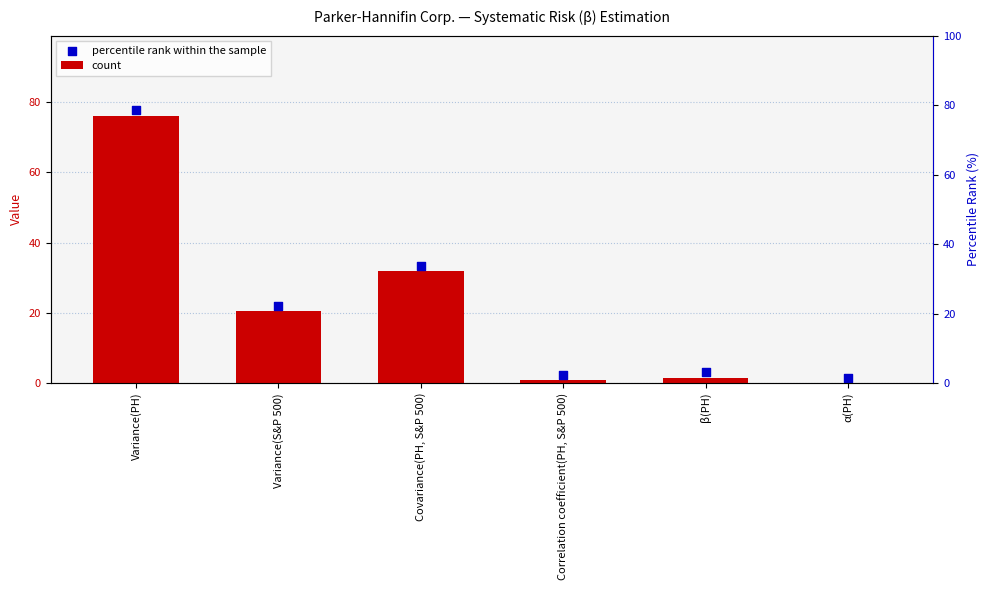

What is the total value across all series at β(PH)?

4.6